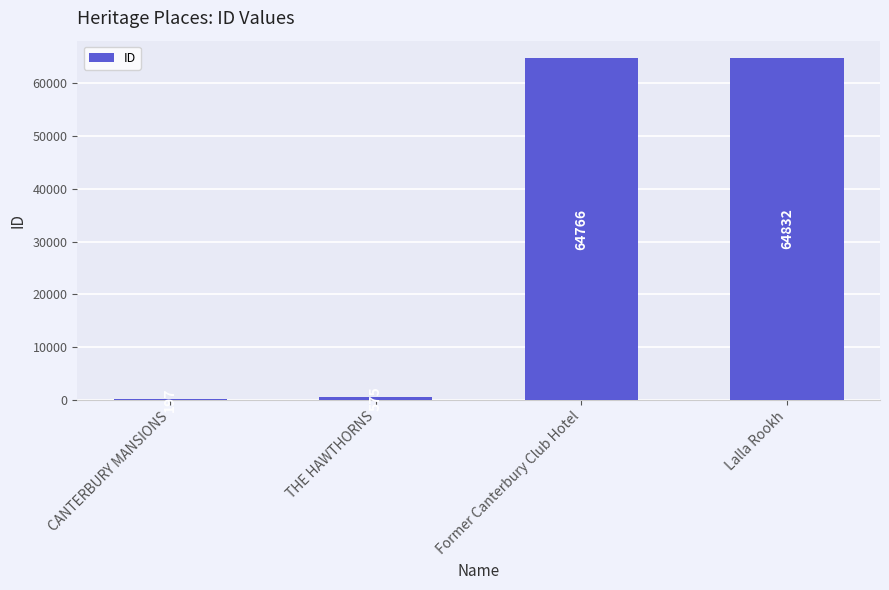

The value at Lalla Rookh is 25575. True or false?

False